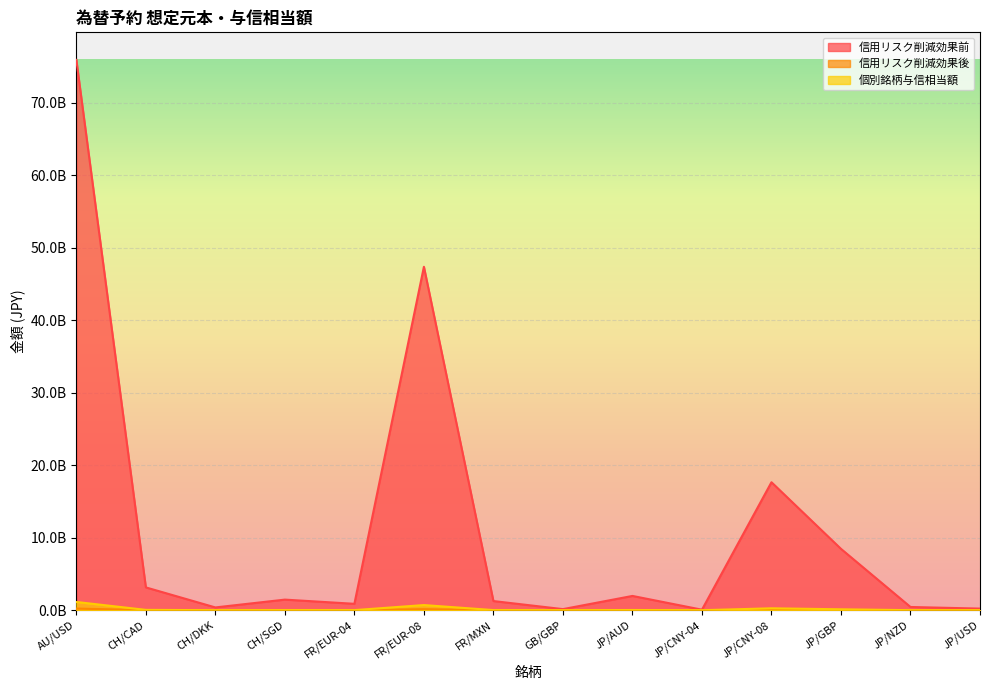

Reading left to right, transcribe all the data shown in this chart.

信用リスク削減効果前: 75899926791	3146193600	382987445	1462251930	883184220	47363536395	1263255058	149946512	1969103171	71693352	17650695819	8462103059	445633650	223336650
信用リスク削減効果後: 227699780	9438580	1148962	4386755	2649552	142090609	3789765	1124598	14768273	215080	52952087	25386309	3342252	670009
個別銘柄与信相当額: 1138498901	47192904	5744811	21933778	13247763	710453045	18948825	2249197	29536547	1075400	264760437	126931545	6684504	3350049